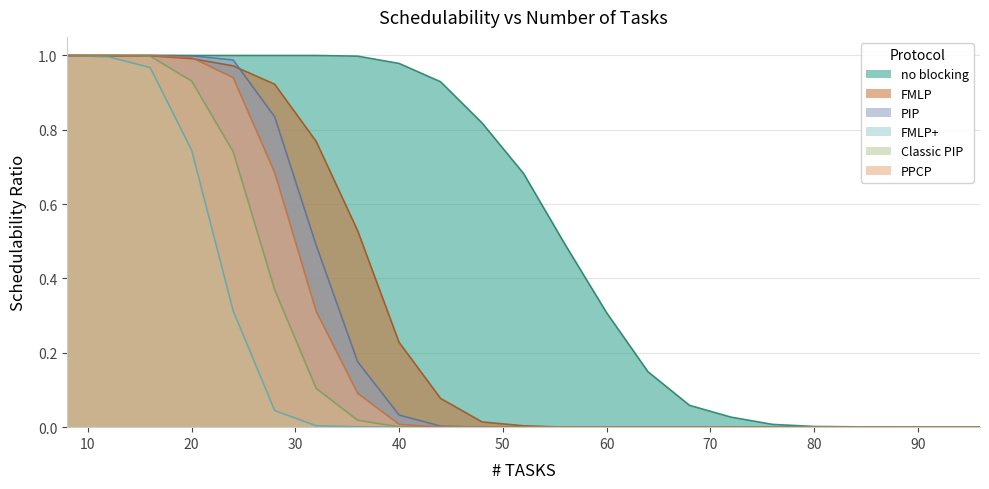

List the labels in order of no blocking value, largest first.

8, 12, 16, 20, 24, 28, 32, 36, 40, 44, 48, 52, 56, 60, 64, 68, 72, 76, 80, 84, 88, 92, 96